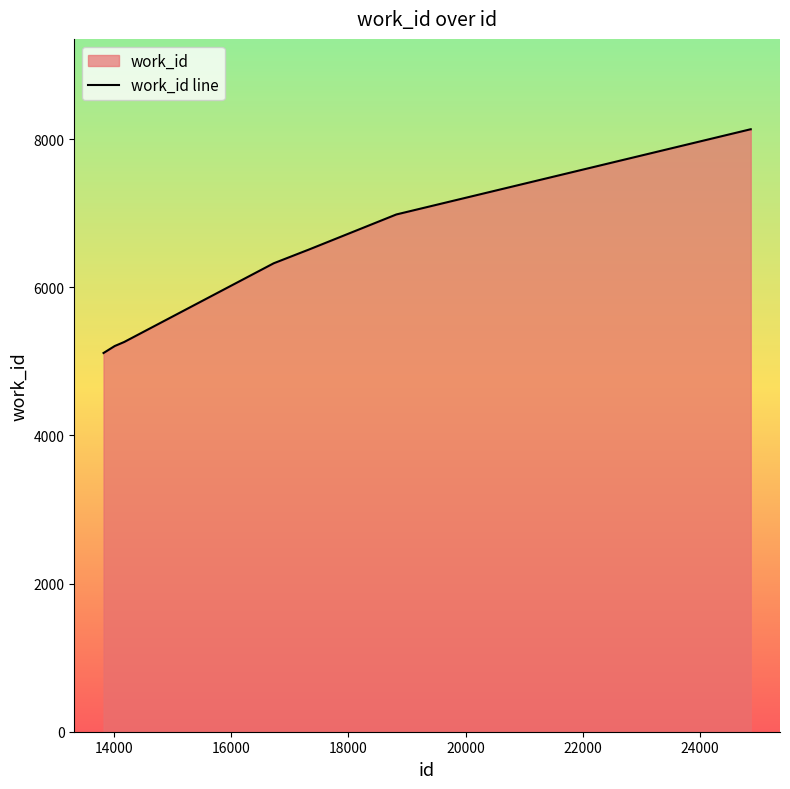

What is the average value?

6341